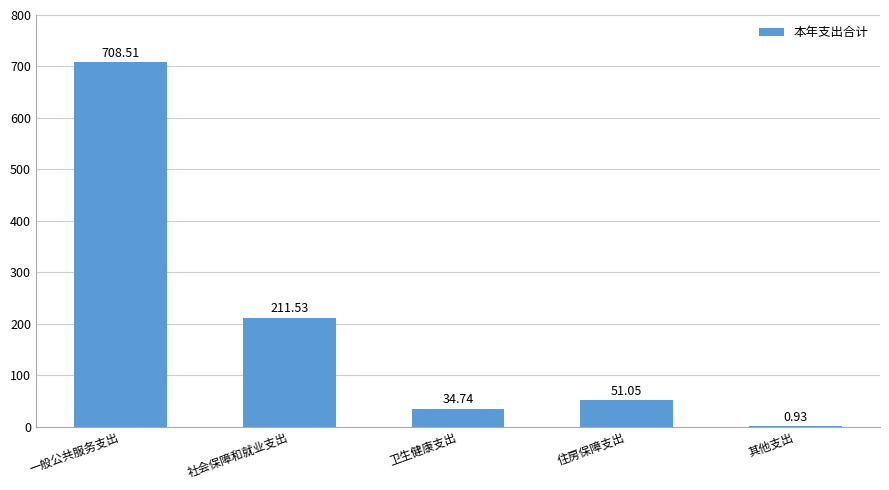

What is the change in value from 卫生健康支出 to 住房保障支出?

+16.3